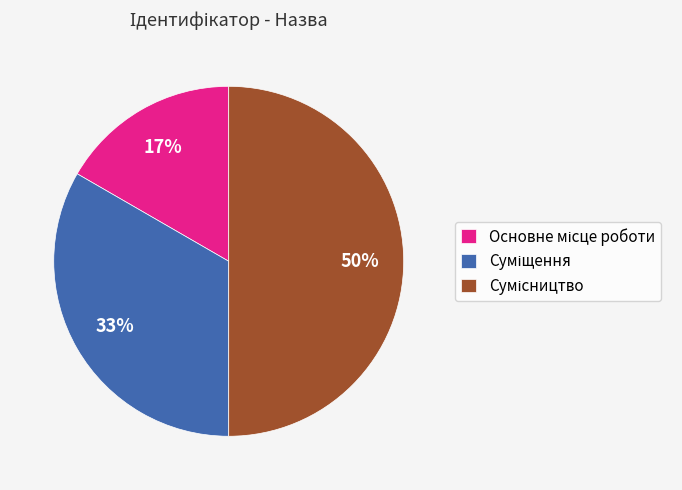

To the nearest percent, what is the difference between the largest and smallest slice percentages?

33%